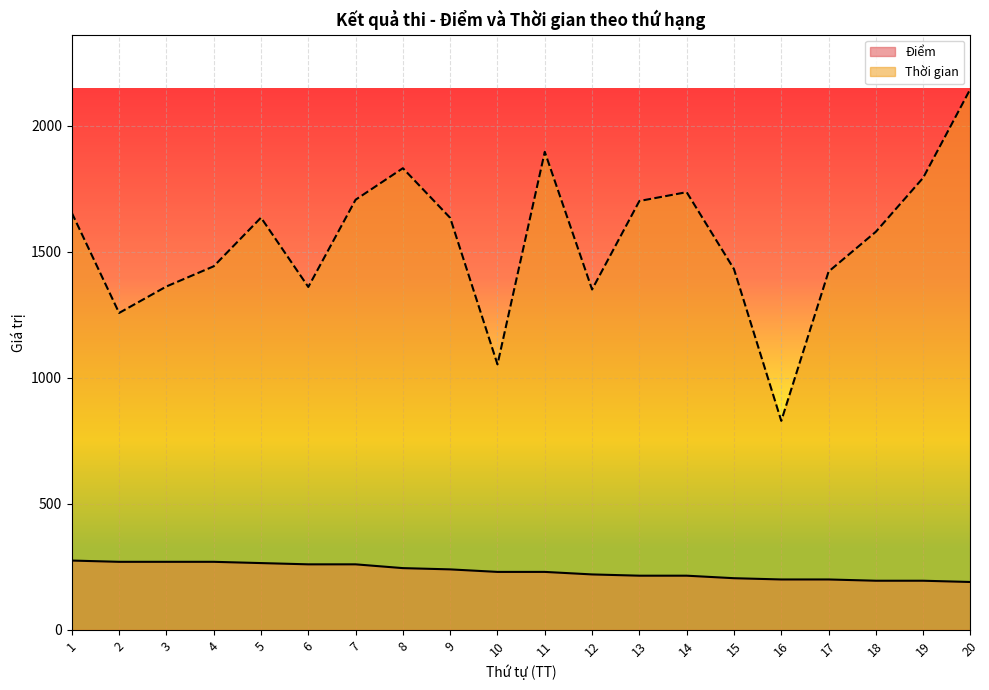

What is the average value of the Điểm series?

232